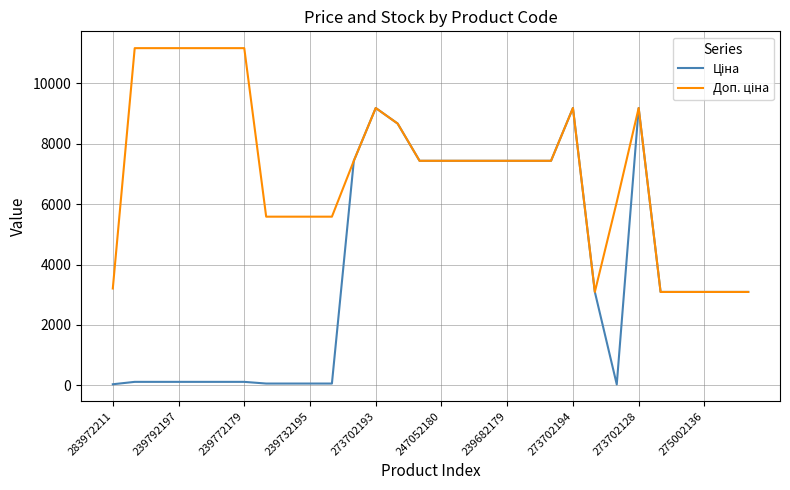

How many lines are shown in the chart?

2